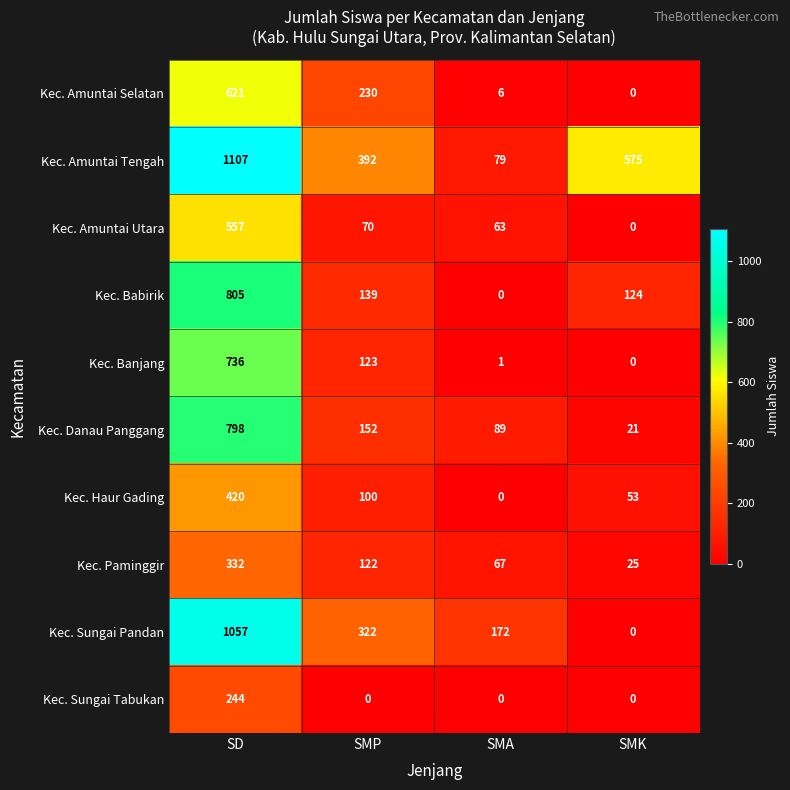

Is the value of Kec. Paminggir at SD greater than the value of Kec. Haur Gading at SD?

No